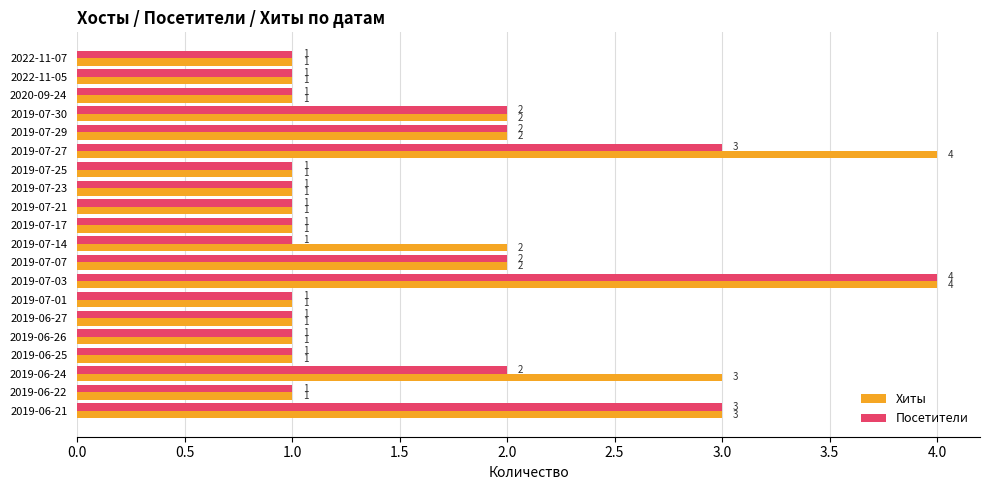

Is it true that Хиты equals 2 at 2019-07-14?

True